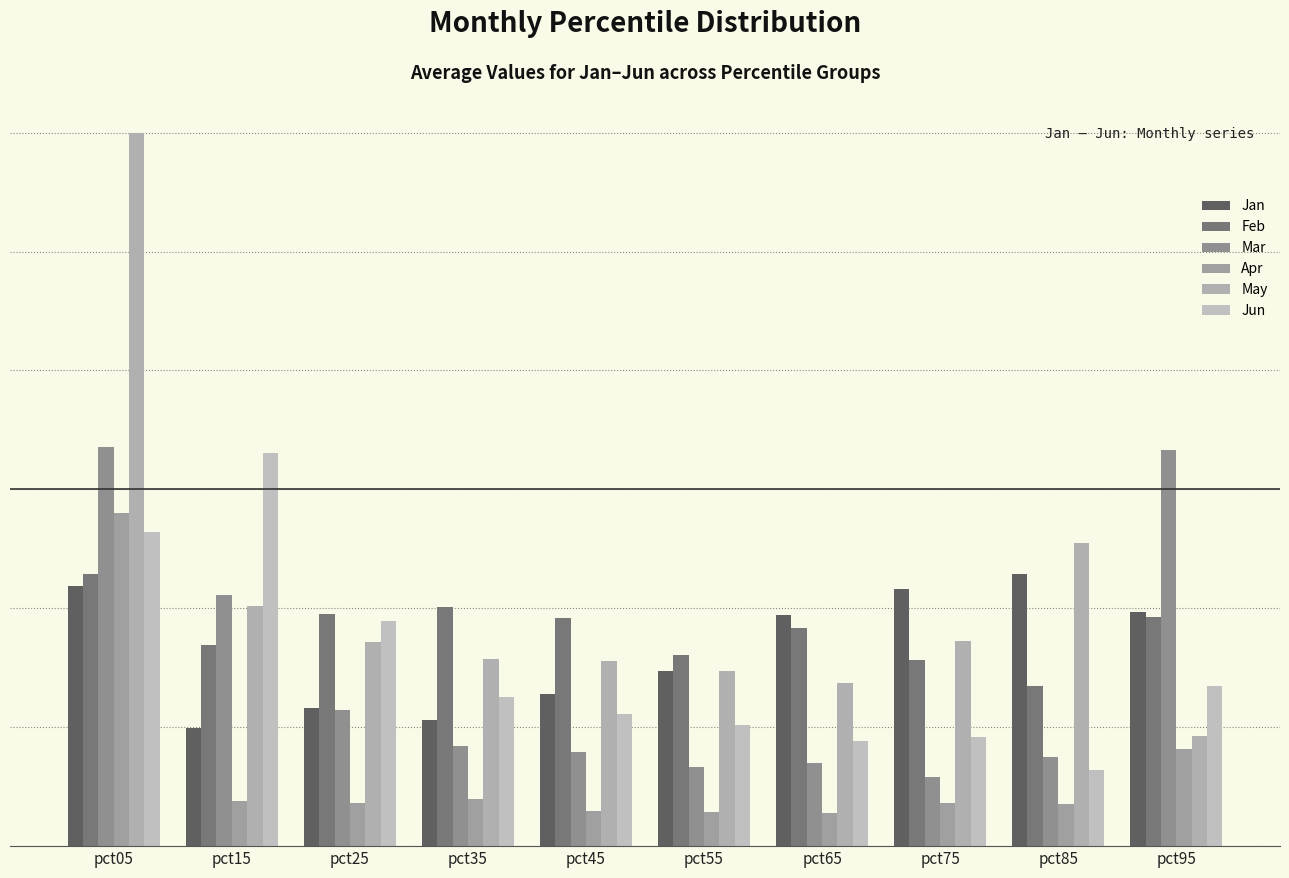

Which series has the largest range (max minus min)?

May